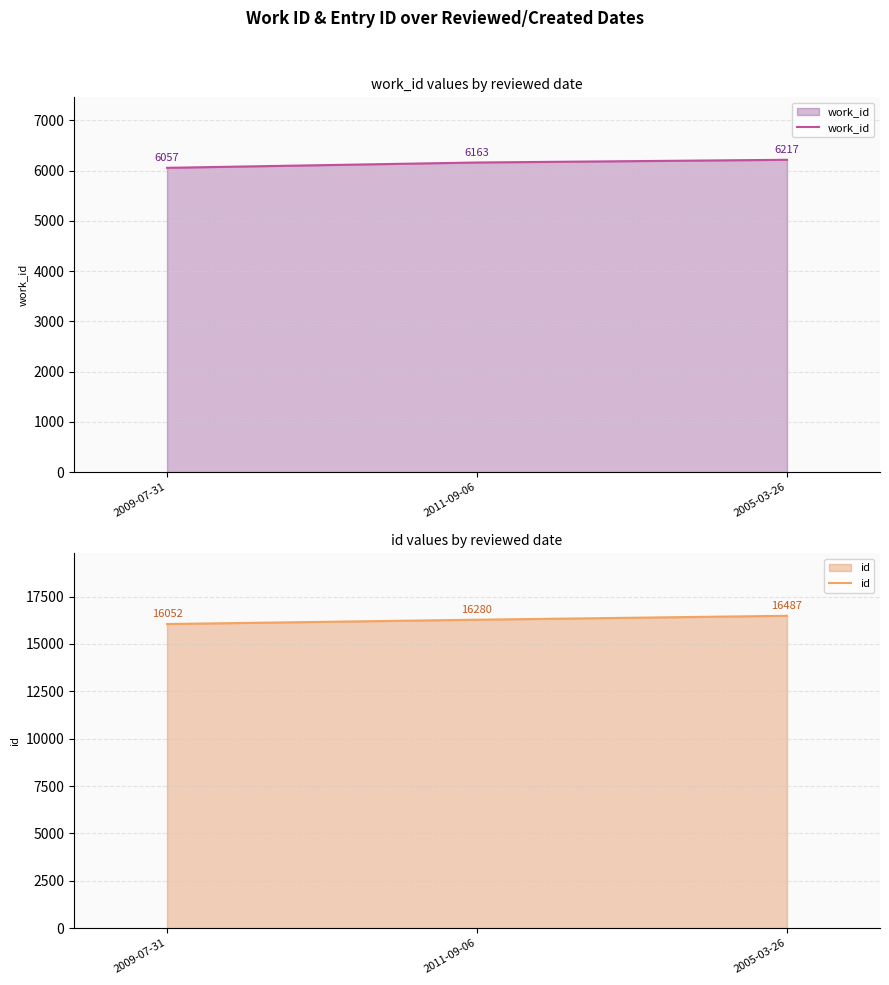

What is the spread (max minus min) of values at 2009-07-31?

9995